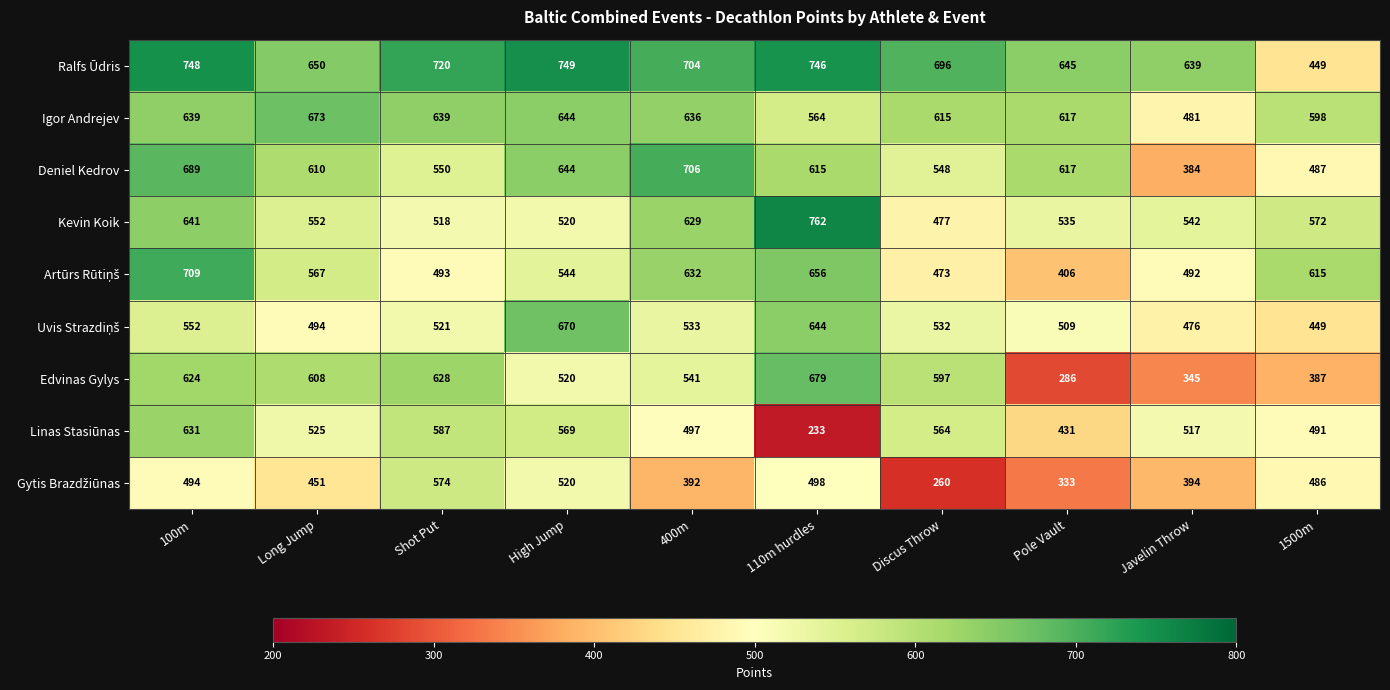

True or false: Igor Andrejev has a value of 1011 at Shot Put.

False